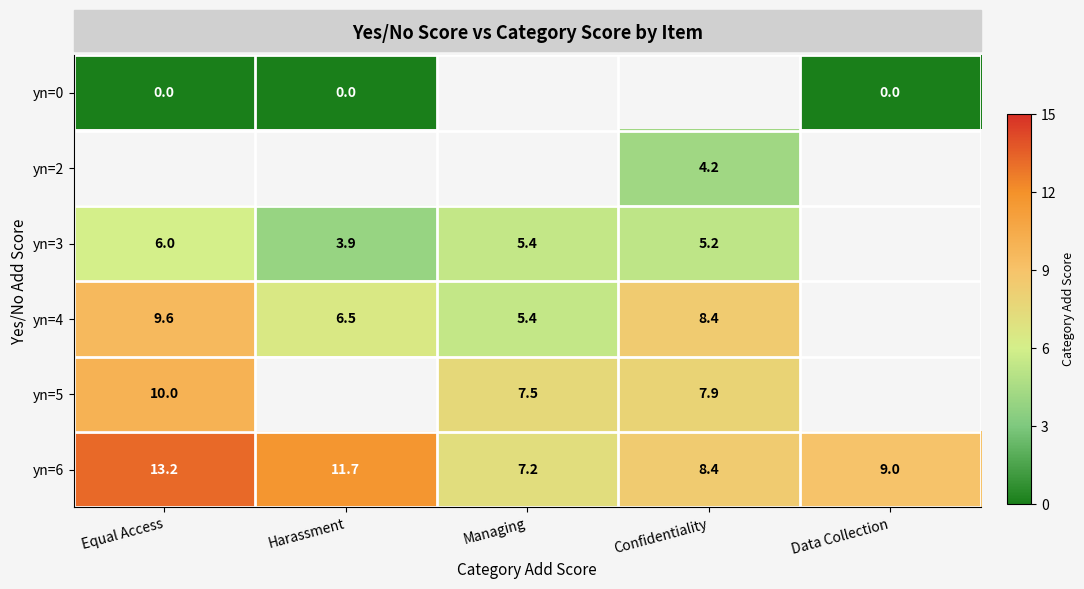

At how many categories does at least one series exceed 12?

1